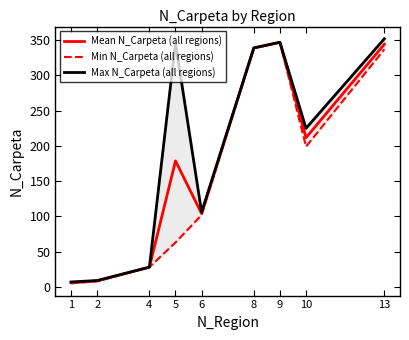

At which label does Max N_Carpeta (all regions) reach its minimum?

1